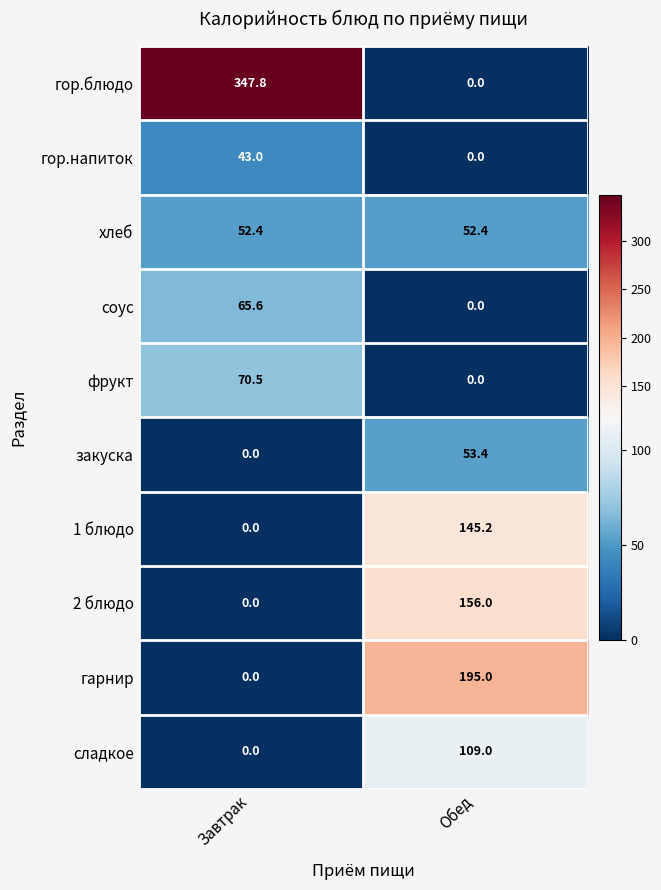

What is the average value of the сладкое series?

54.5